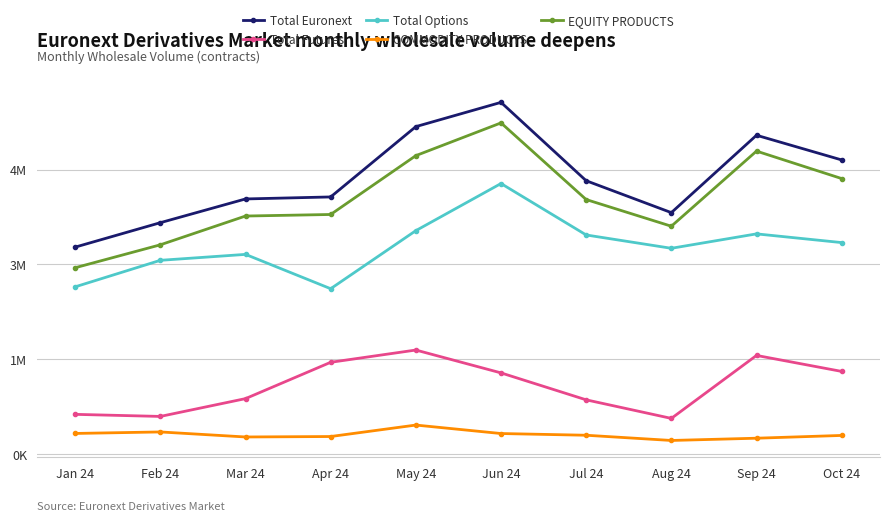

Reading left to right, what are all the values shown in this chart?

Total Euronext: Jan 24=3272625	Feb 24=3659094	Mar 24=4034549	Apr 24=4066273	May 24=5178285	Jun 24=5562013	Jul 24=4322552	Aug 24=3818175	Sep 24=5041923	Oct 24=4651382
Total Futures: Jan 24=627952	Feb 24=595136	Mar 24=876734	Apr 24=1451277	May 24=1645093	Jun 24=1283610	Jul 24=857625	Aug 24=564000	Sep 24=1559760	Oct 24=1306988
Total Options: Jan 24=2644673	Feb 24=3063958	Mar 24=3157815	Apr 24=2614996	May 24=3533192	Jun 24=4278403	Jul 24=3464927	Aug 24=3254175	Sep 24=3482163	Oct 24=3344394
COMMODITY PRODUCTS: Jan 24=326034	Feb 24=349779	Mar 24=270217	Apr 24=277391	May 24=458609	Jun 24=324652	Jul 24=297537	Aug 24=215005	Sep 24=250723	Oct 24=294522
EQUITY PRODUCTS: Jan 24=2946591	Feb 24=3309315	Mar 24=3764332	Apr 24=3788882	May 24=4719676	Jun 24=5237361	Jul 24=4025015	Aug 24=3603170	Sep 24=4791200	Oct 24=4356860